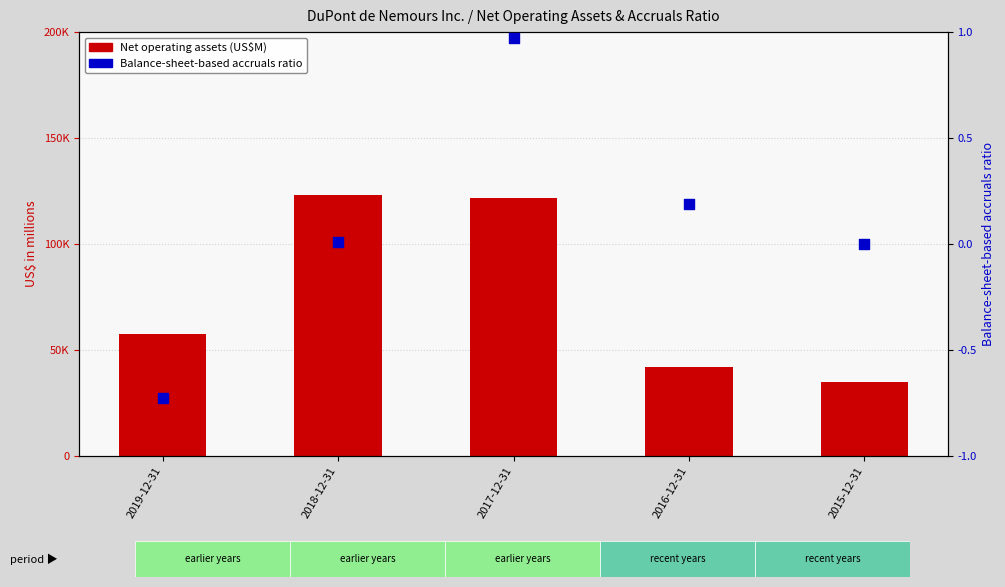

At which category is the sum across all series the highest?

2018-12-31